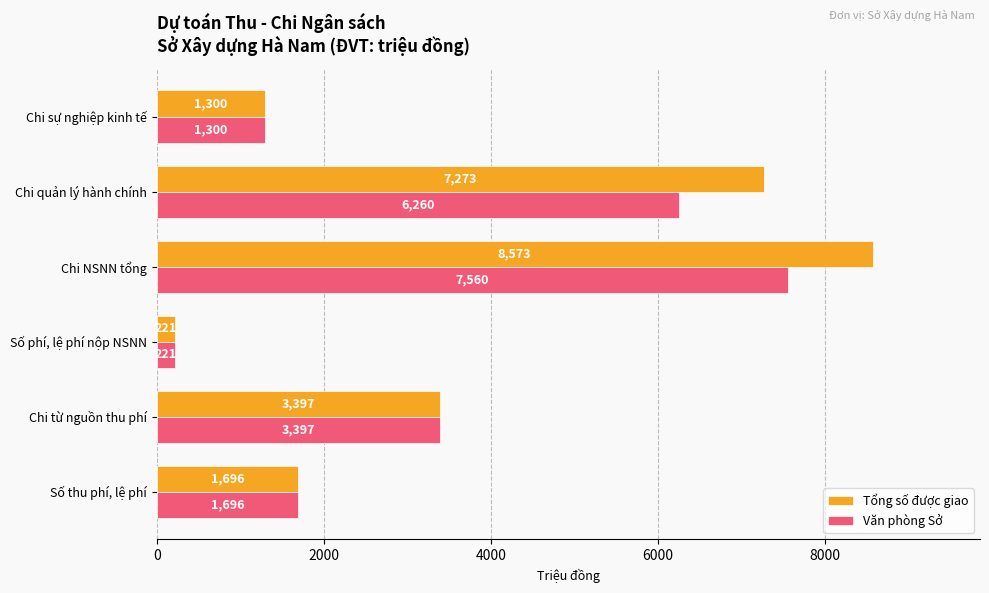

Which series has the largest total across all categories?

Tổng số được giao